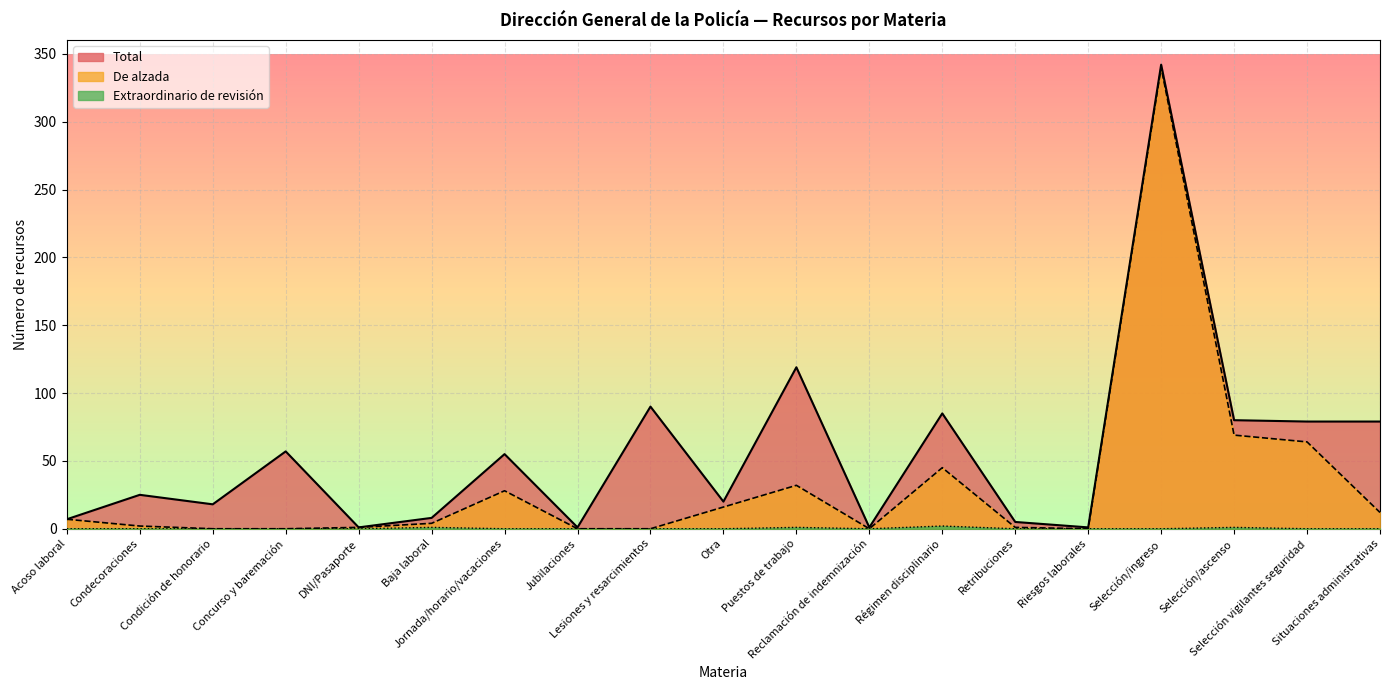

True or false: Extraordinario de revisión has a value of 0 at Condición de honorario.

True